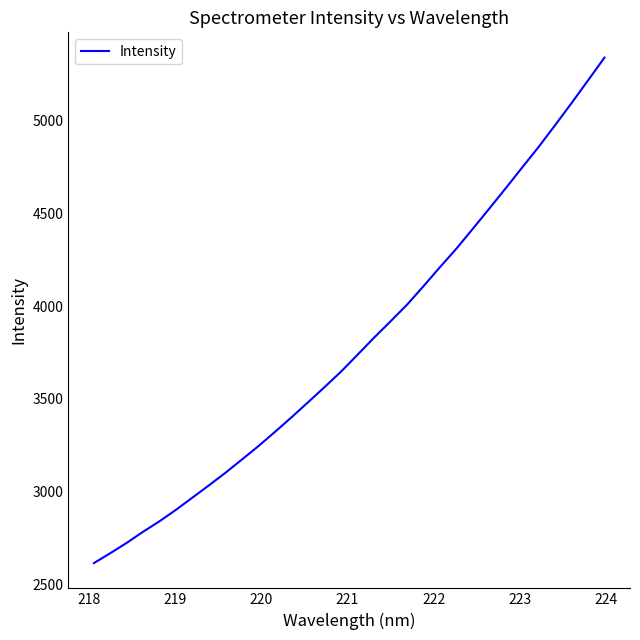

What is the smallest value displayed?

2615.8